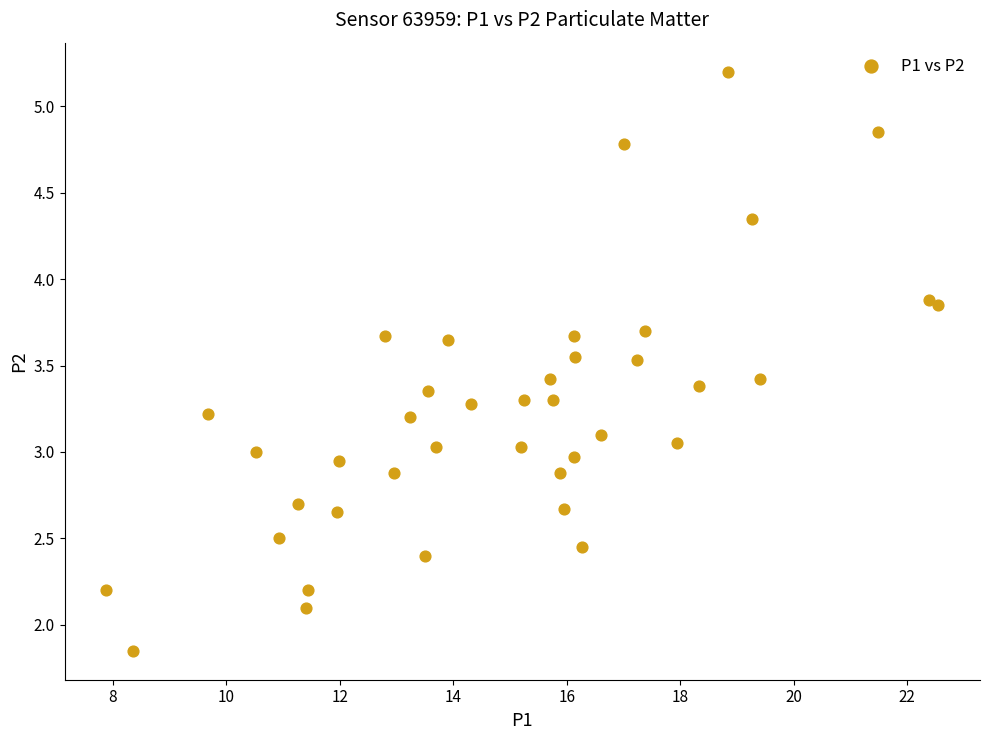

What is the range of X values (max minus min)?

14.7